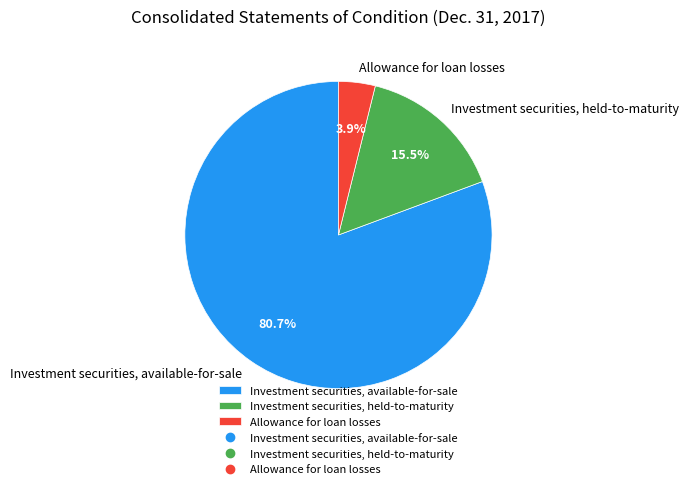

Which category has the biggest portion of the pie?

Investment securities, available-for-sale